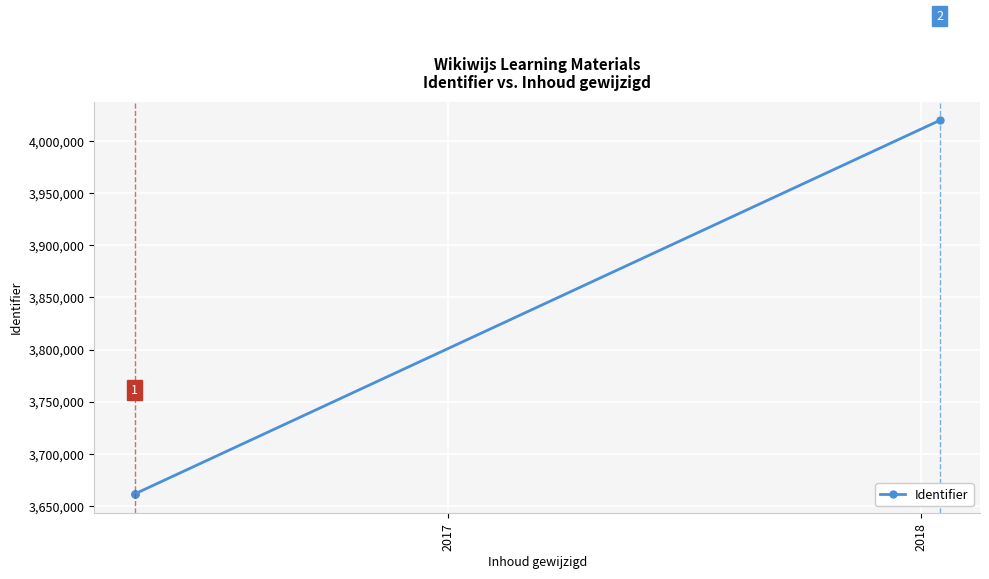

Count the number of data series in this chart.

1